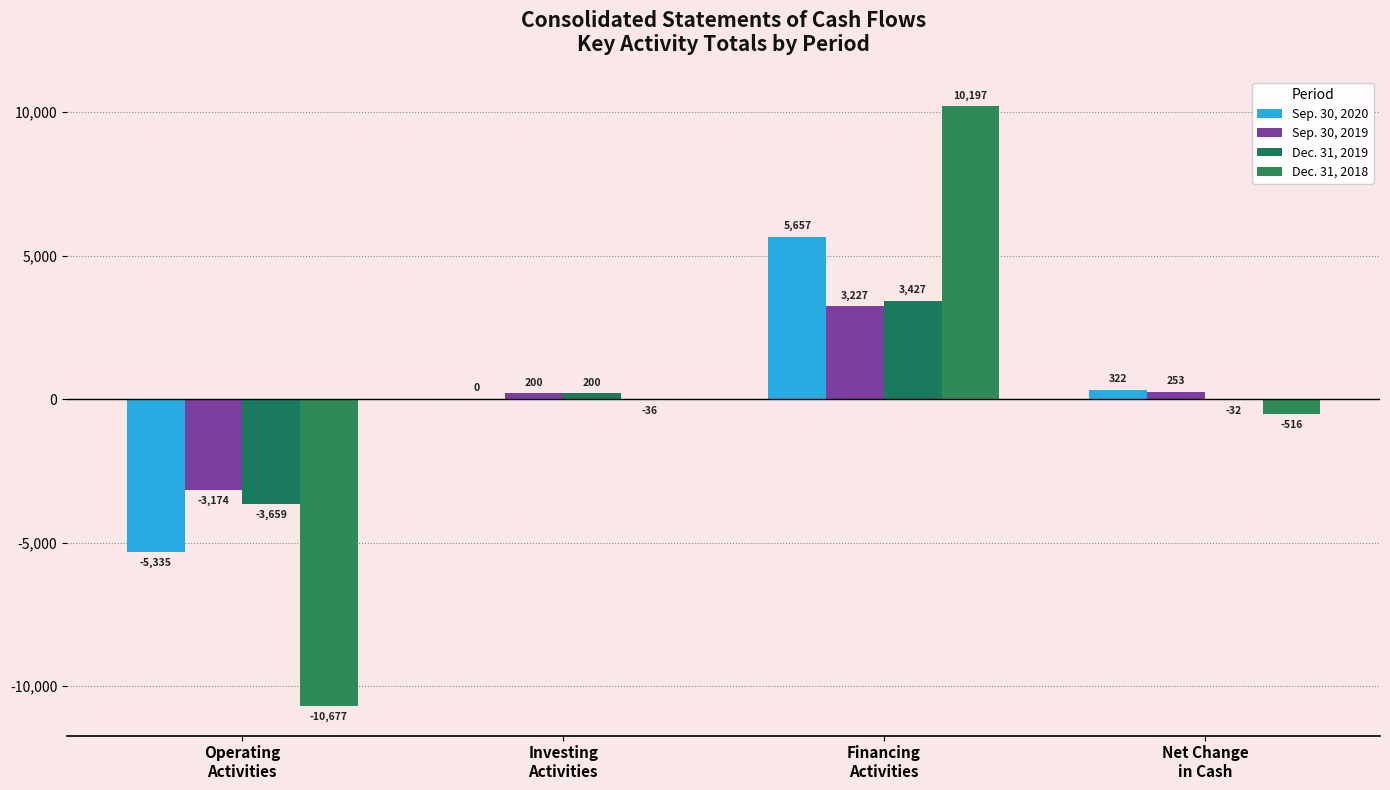

What is the label of the 4th bar from the left?

Net Change
in Cash